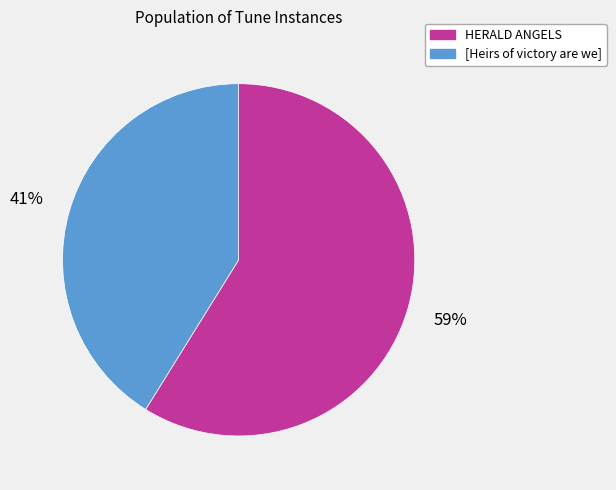

To the nearest percent, what is the combined percentage of HERALD ANGELS and [Heirs of victory are we]?

100%